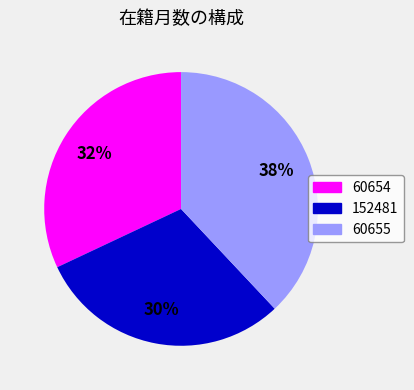

Between 60654 and 152481, which is larger?

60654